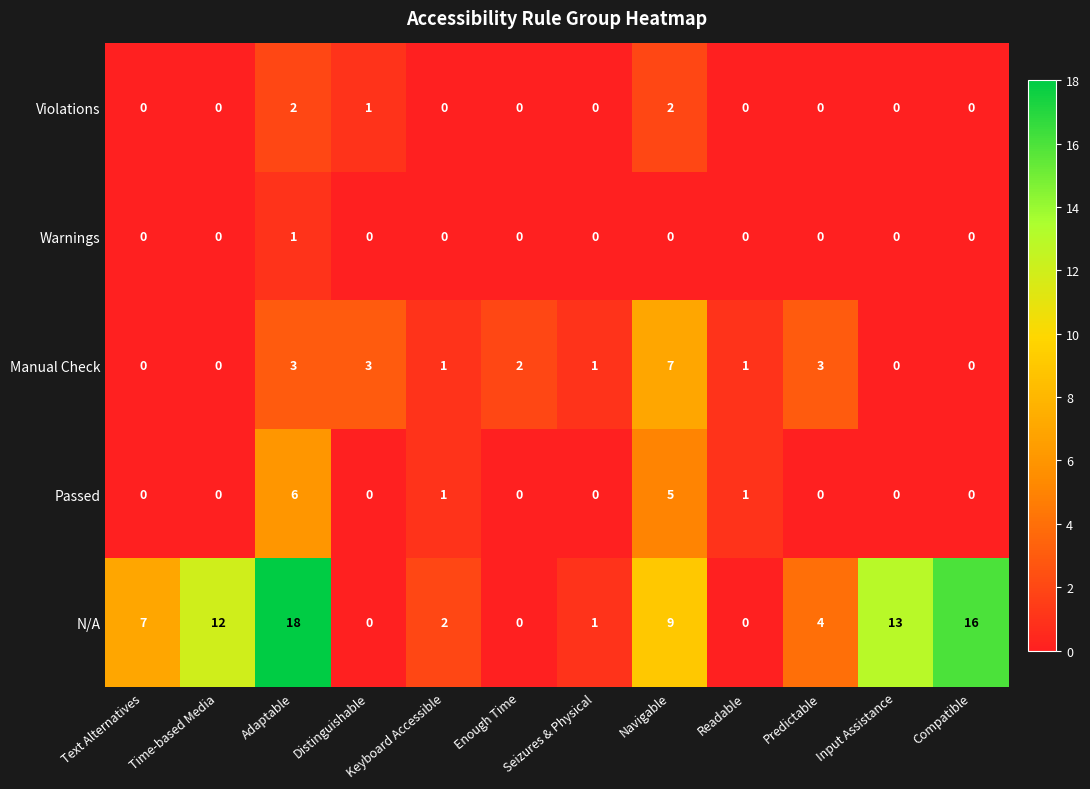

How many Manual Check values are between 0 and 3?

11